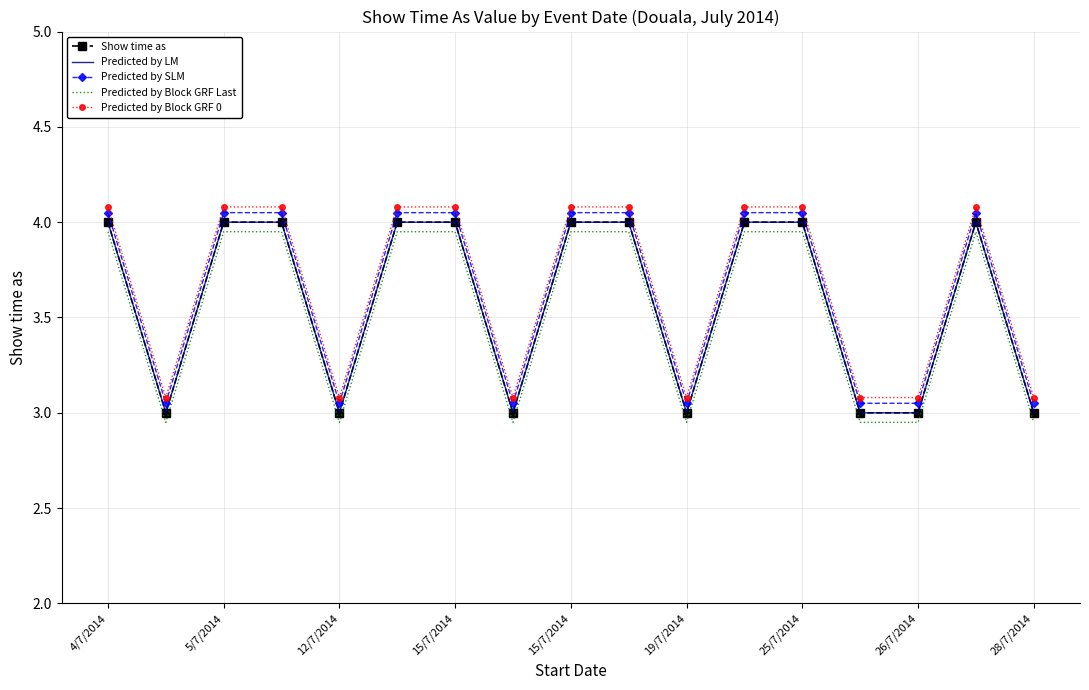

True or false: Predicted by Block GRF Last and Predicted by LM intersect in this chart.

False